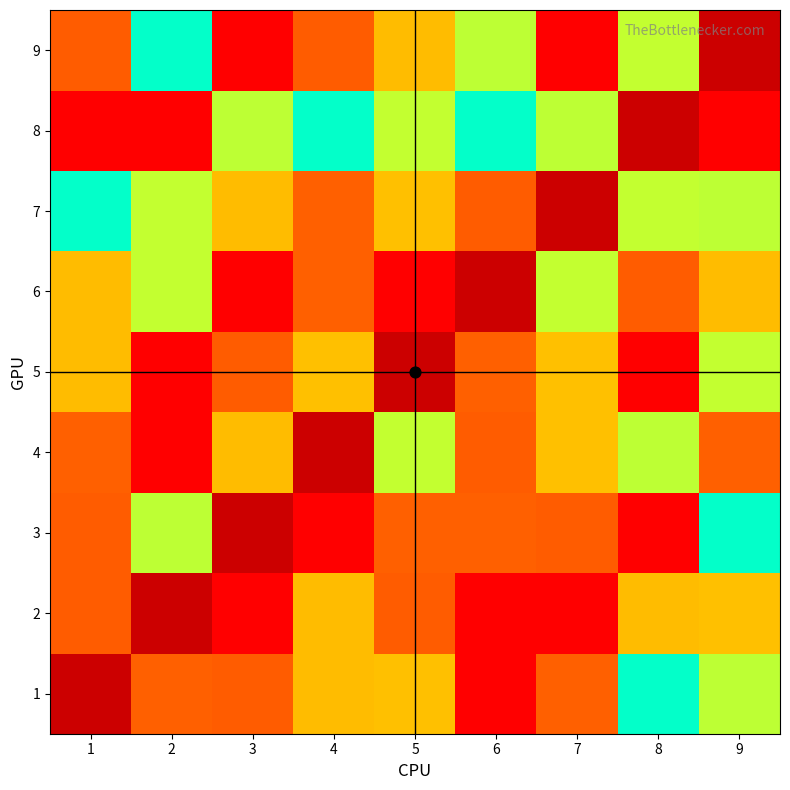

At which label does 2 reach its minimum?

9